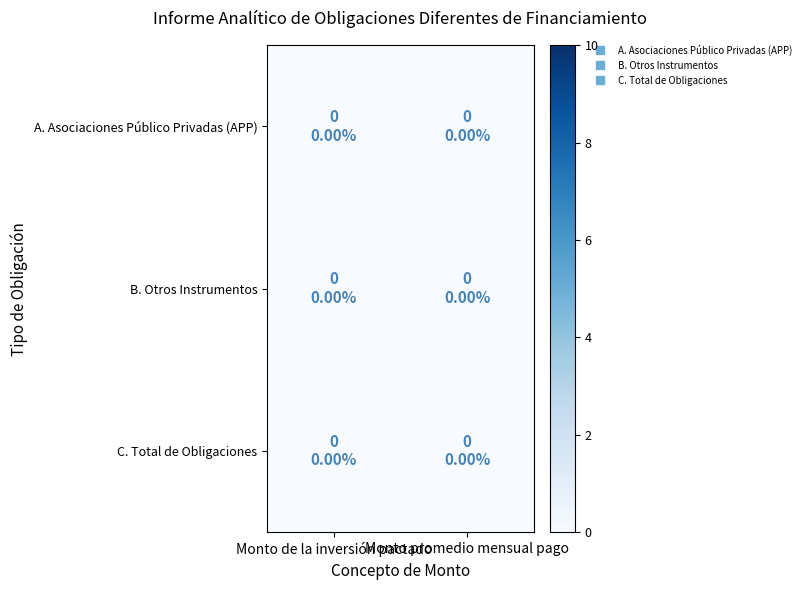

Which series has the largest range (max minus min)?

C. Total de Obligaciones